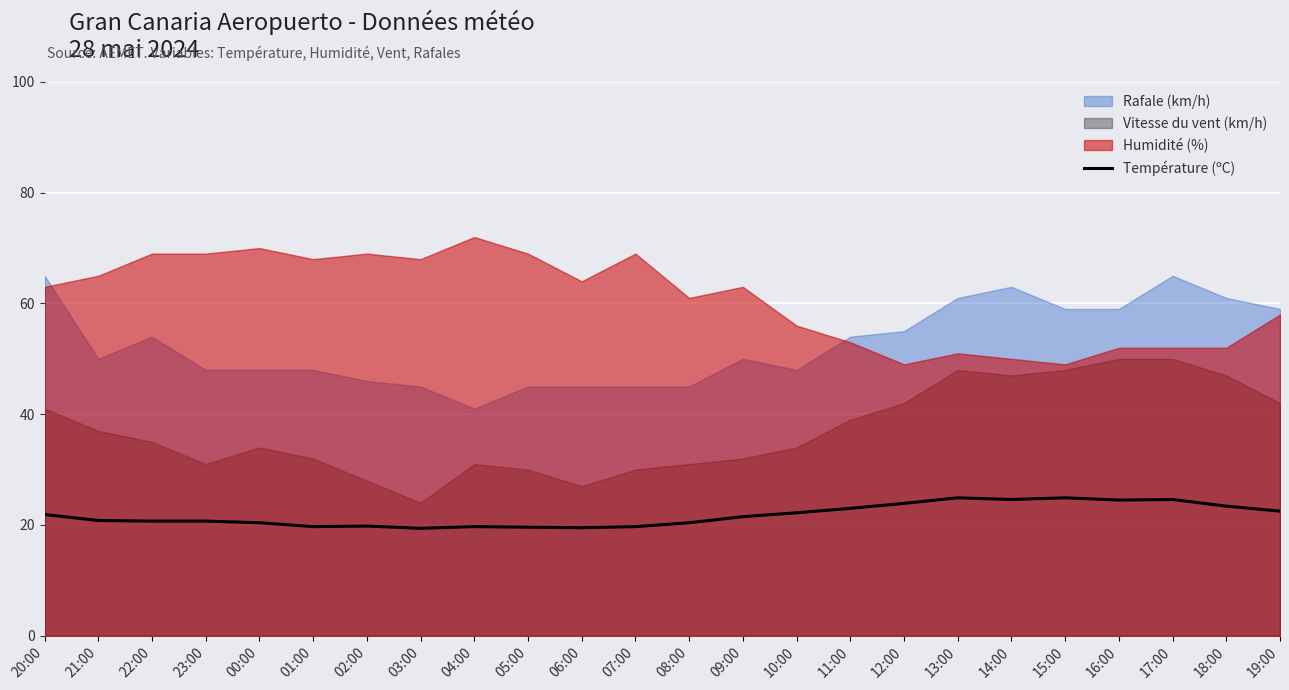

What is the minimum value for Température (ºC)?

19.4